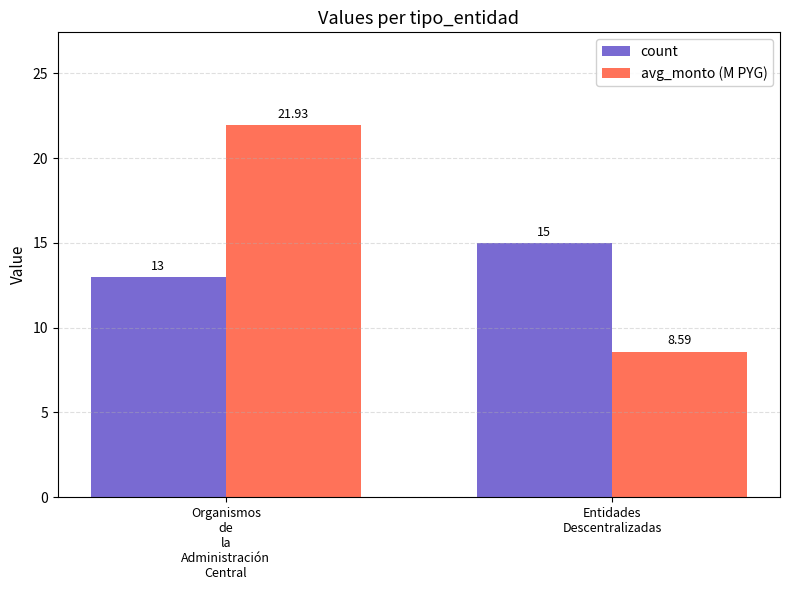

Which series has the widest spread of values?

avg_monto (M PYG)